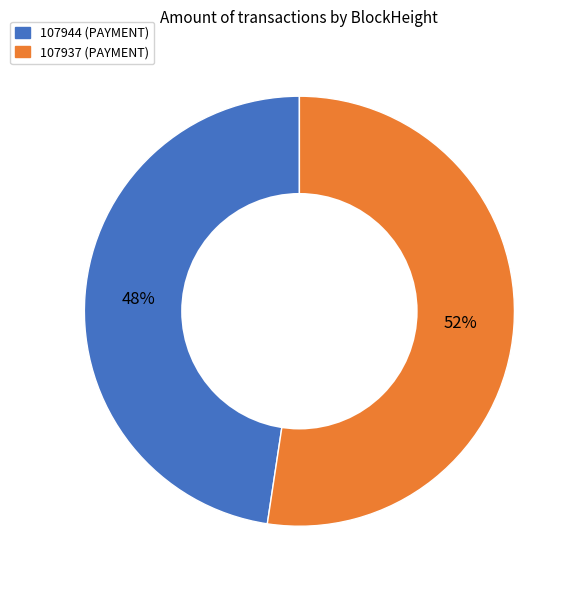

Is the sum of 107944 and 107937 greater than half?

Yes